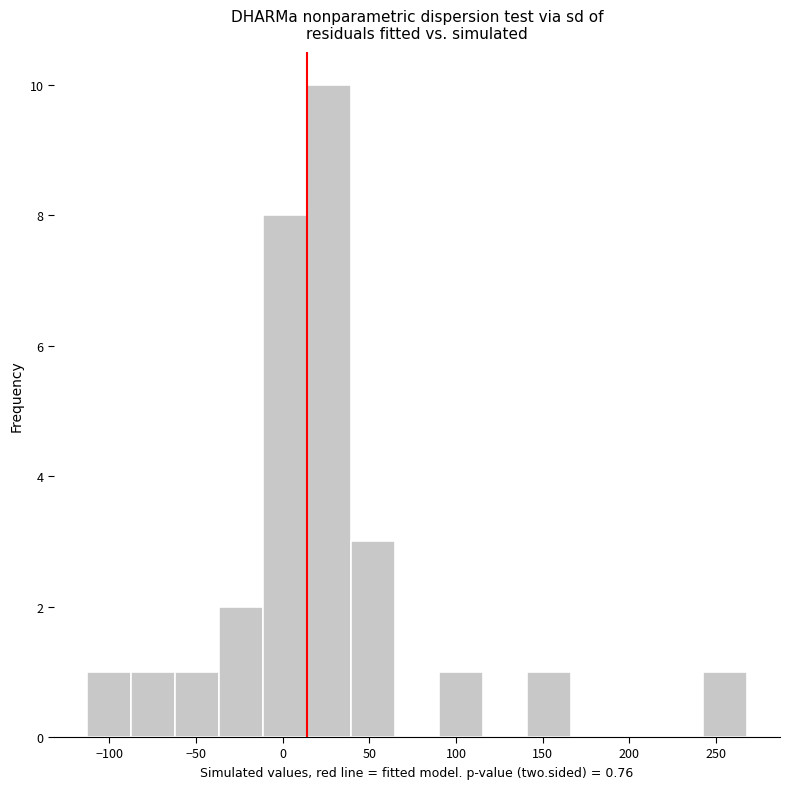

Reading left to right, transcribe this chart: for each bar, give the range it covers on the x-axis and its height. Neither the bar edges nor the heights are printed on the chart, so give them approximately, as read against the axes.

-115 to -90: 1
-90 to -60: 1
-60 to -35: 1
-35 to -10: 2
-10 to 15: 8
15 to 40: 10
40 to 65: 3
65 to 90: 0
90 to 115: 1
115 to 140: 0
140 to 165: 1
165 to 190: 0
190 to 215: 0
215 to 245: 0
245 to 270: 1